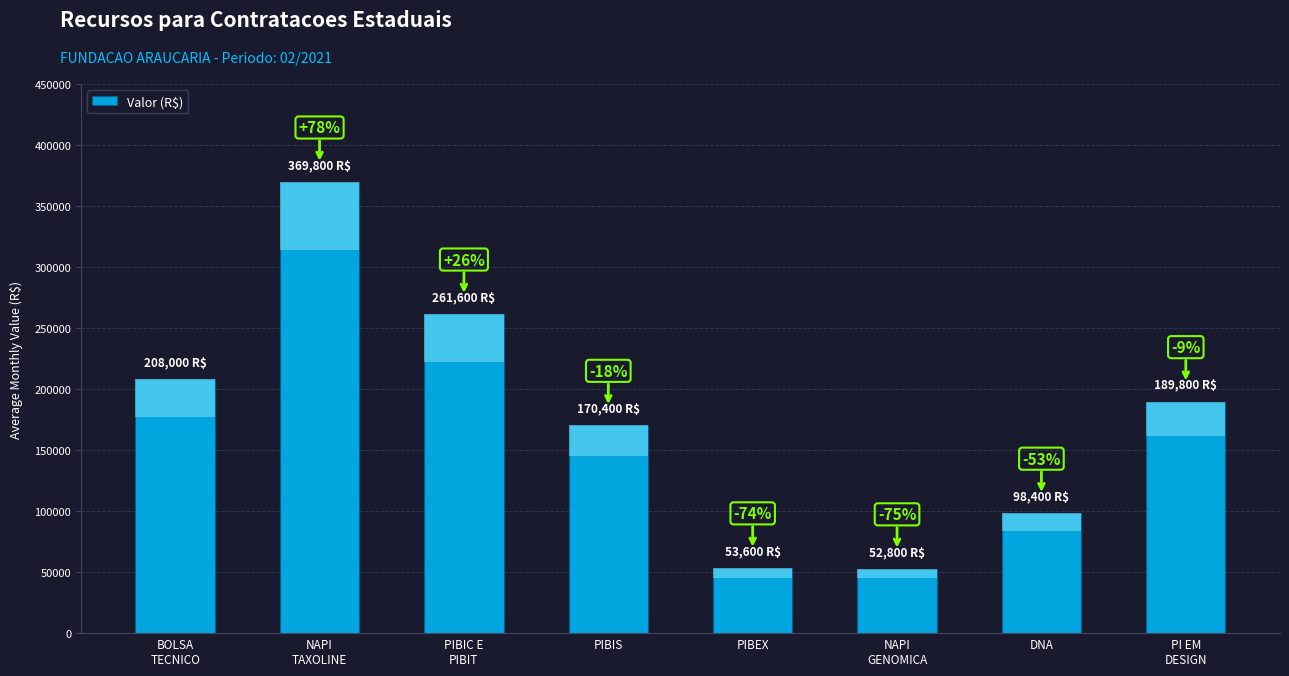

What is the maximum value shown in the chart?

369800